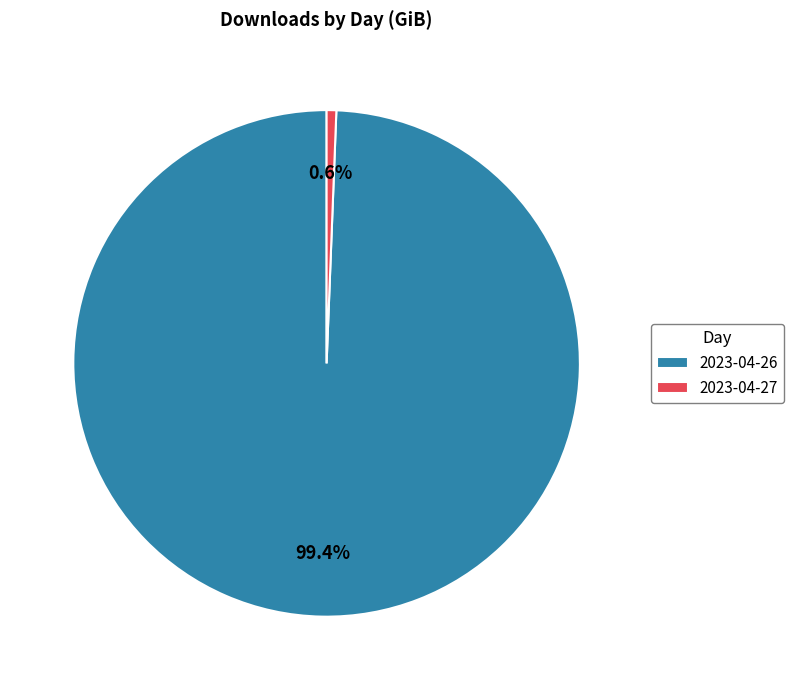

How much of the chart is everything except 2023-04-26?

0.6%